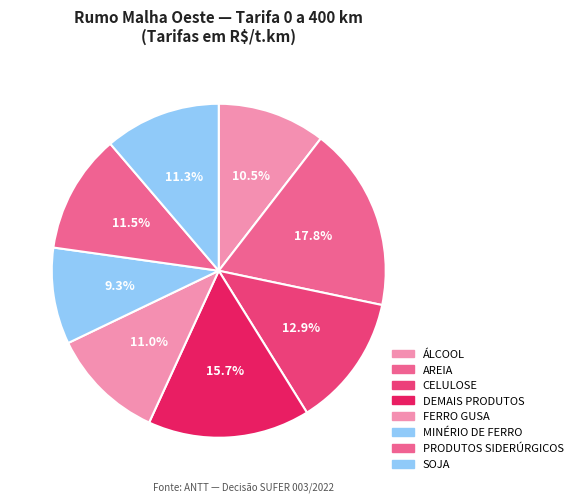

Count the number of slices in the pie.

8